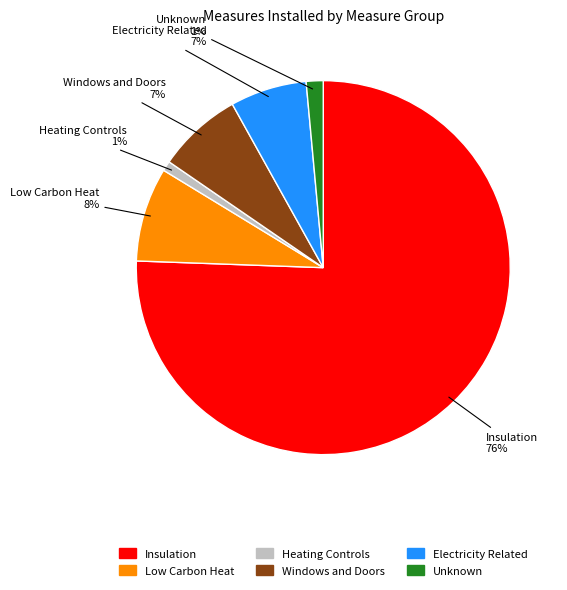

The Unknown slice represents 13% of the pie. True or false?

False